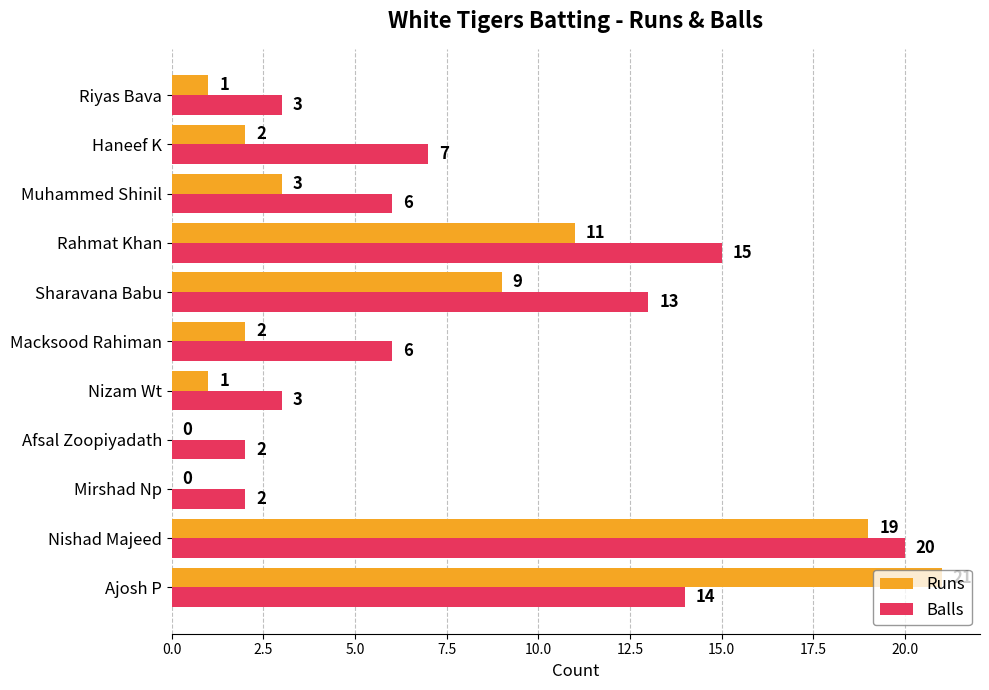

Between Ajosh P and Mirshad Np, which series saw the biggest shift?

Runs